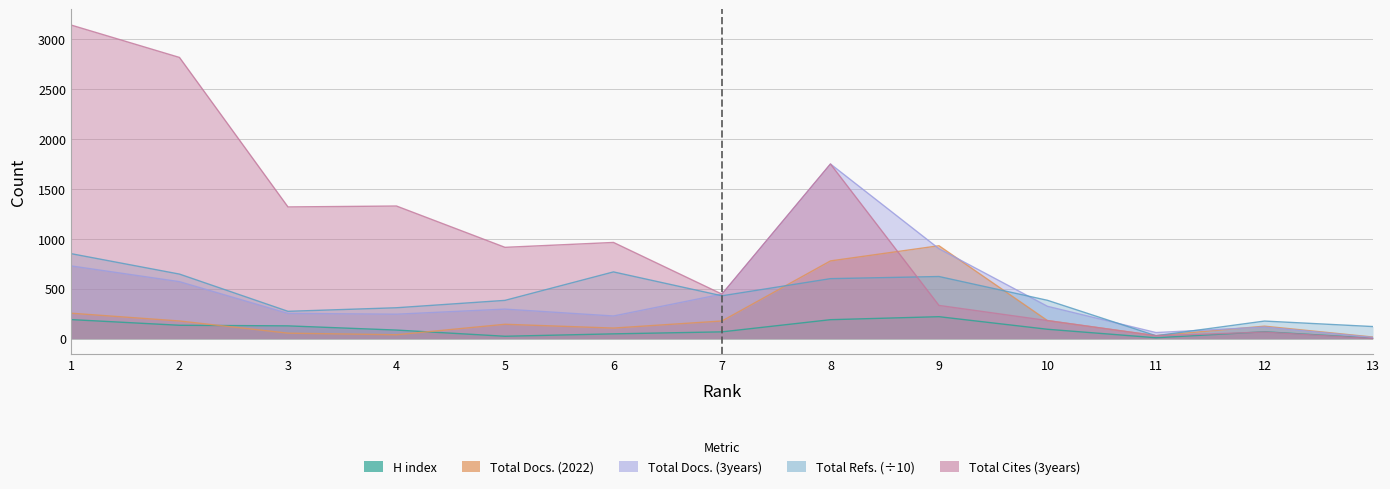

Is it true that H index equals 168.9 at 3?

False